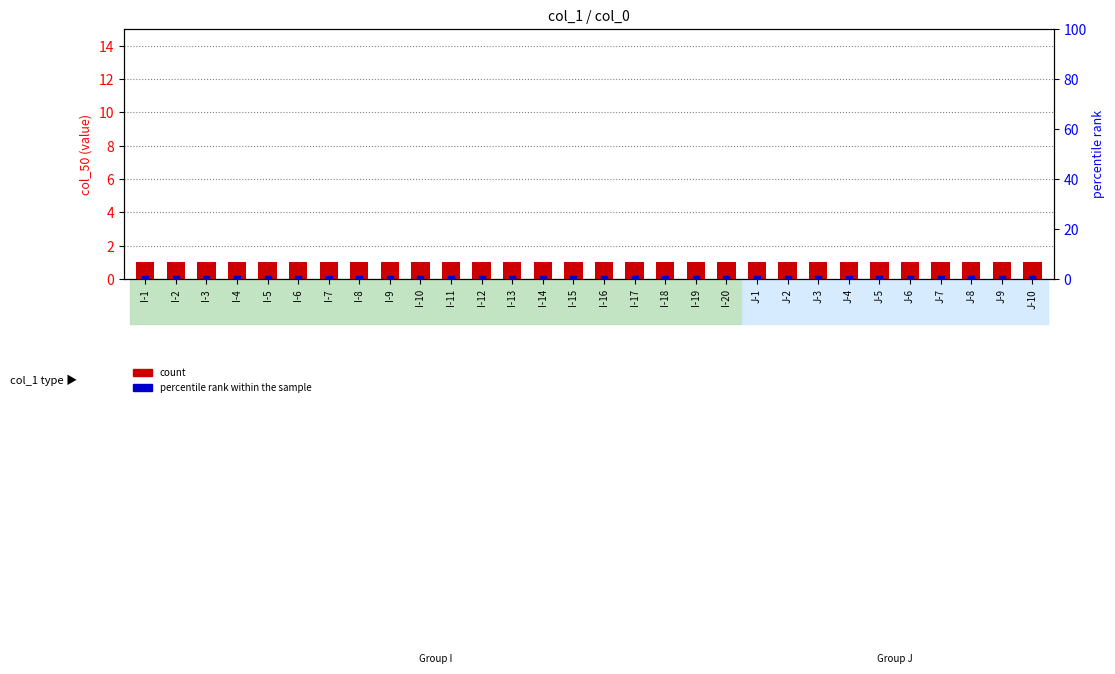

What are all the series names shown in the legend?

count, percentile rank within the sample